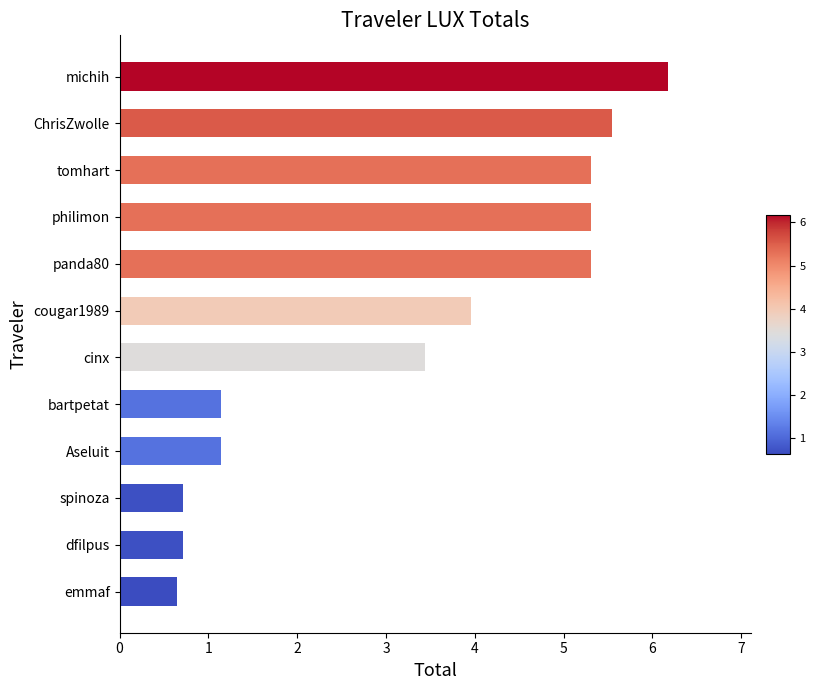

What is the change in value from panda80 to michih?

+0.9